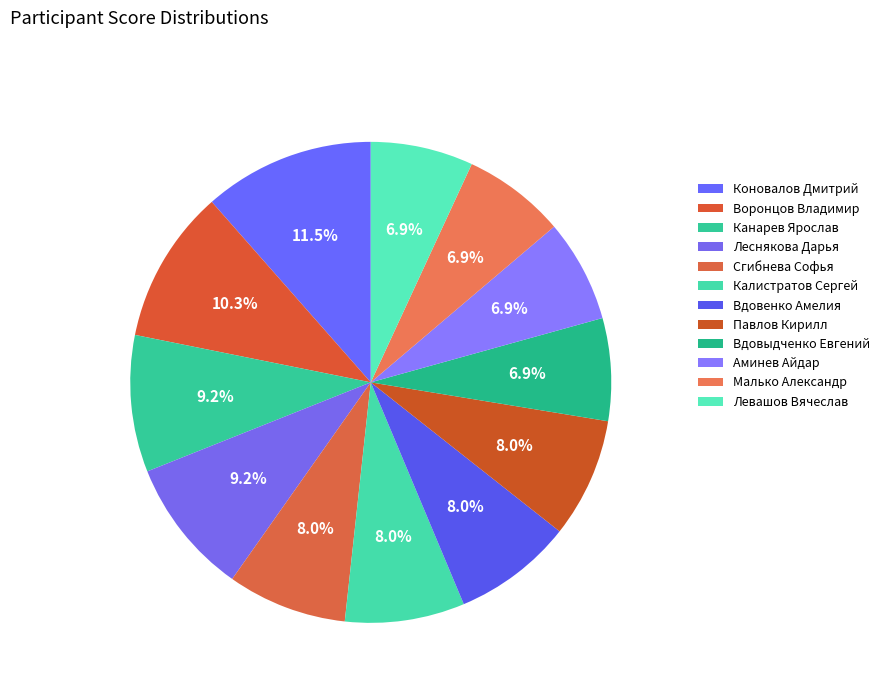

What is the change in value from Калистратов Сергей to Левашов Вячеслав?

-1